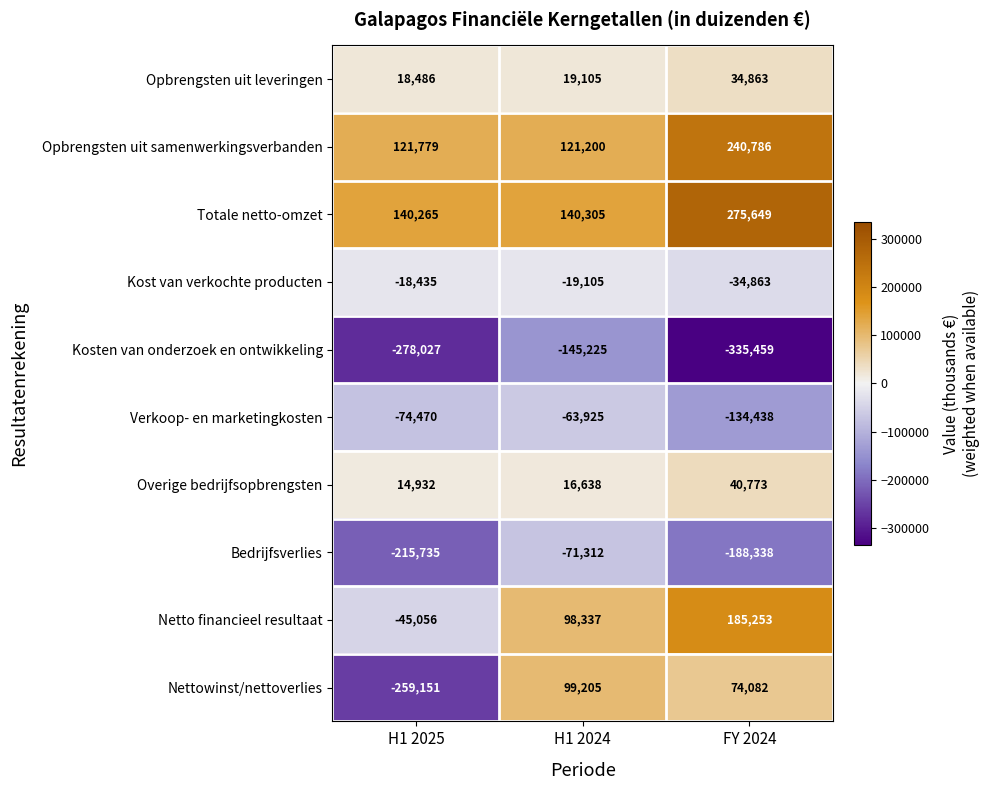

The Netto financieel resultaat series shows 328625 at FY 2024. True or false?

False